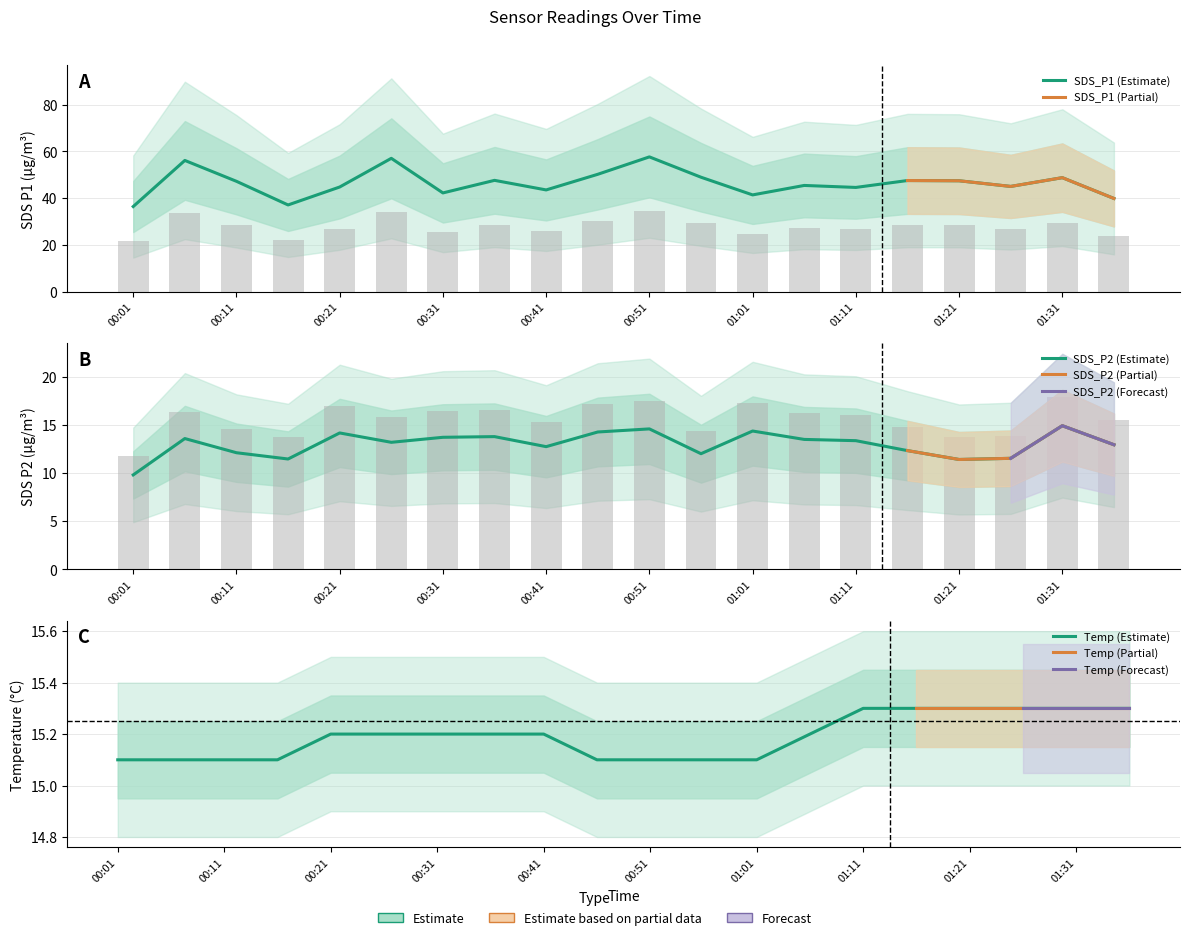

How many groups of bars are there?

20